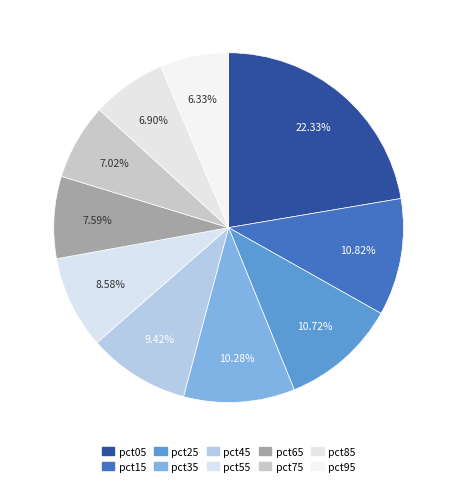

To the nearest percent, what percentage of the pie is pct95?

6%